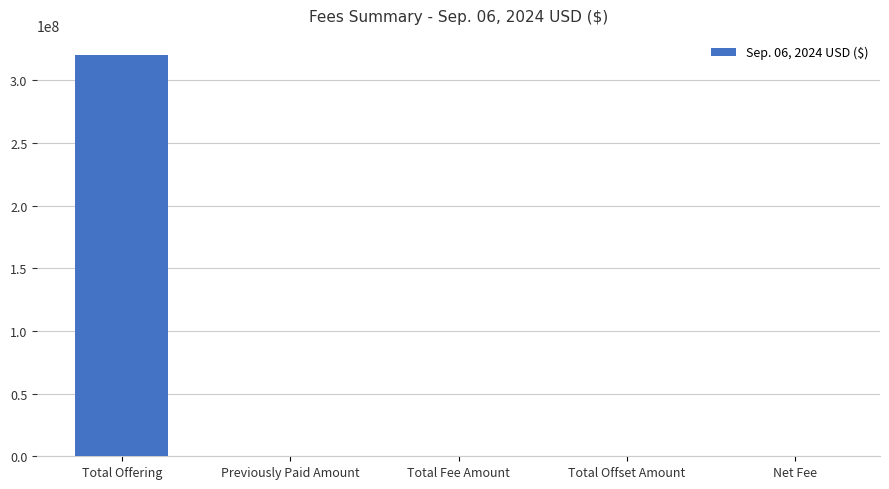

Is it true that the value at Previously Paid Amount is 124725822.3?

False